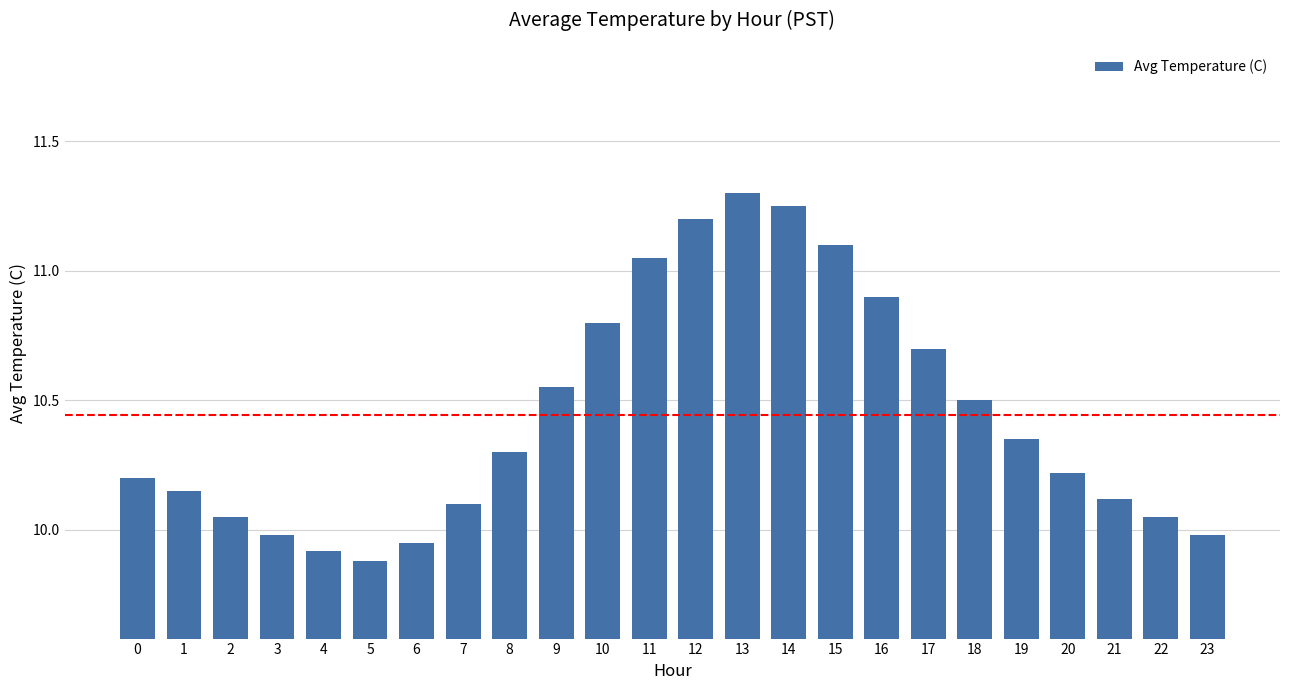

What is the sum of all values?

250.6